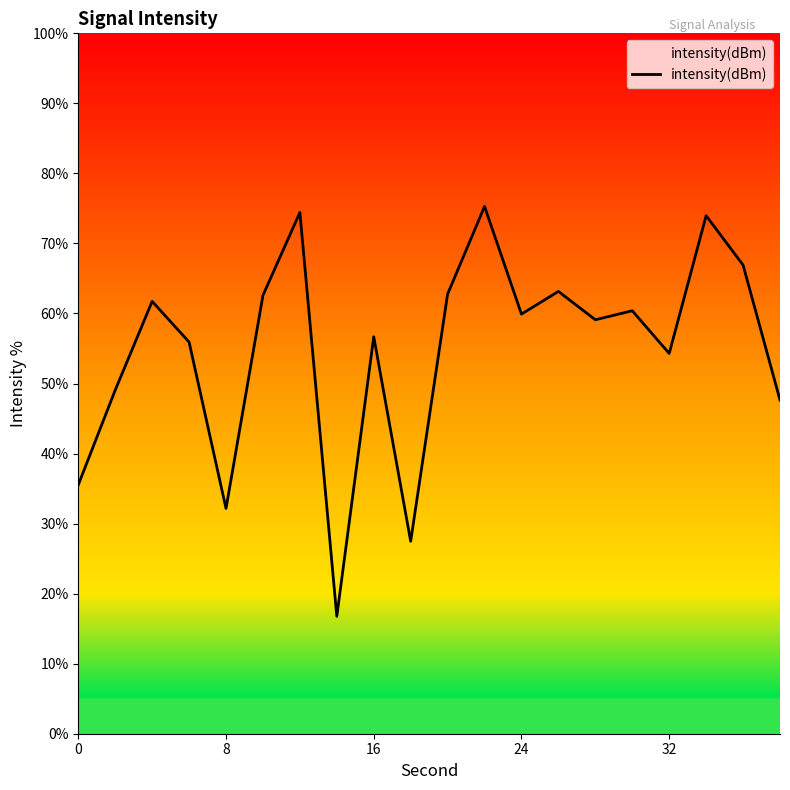

How many interior local peaks (higher than both neighbors) does the data have?

7